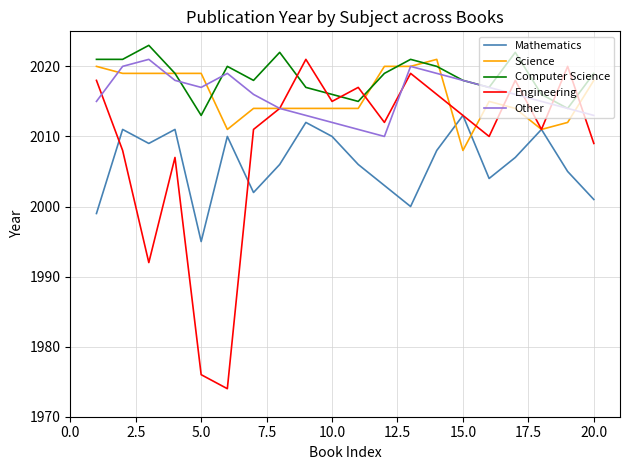

Which series has the largest total across all categories?

Computer Science